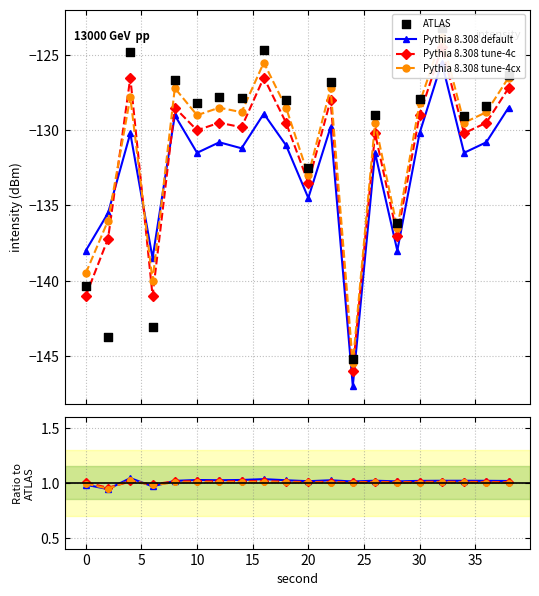

Which series has the widest spread of Y values?

ATLAS